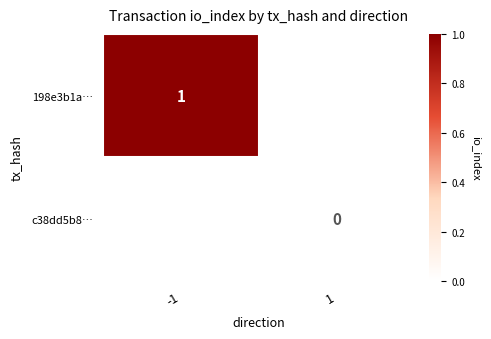

Is the value of c38dd5b8… at 1 greater than the value of 198e3b1a… at -1?

No